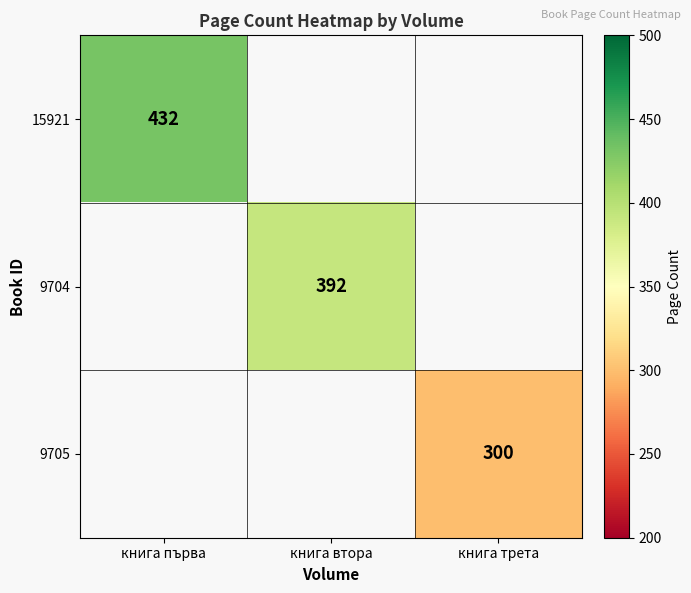

True or false: 15921 has a value of 127 at книга първа.

False